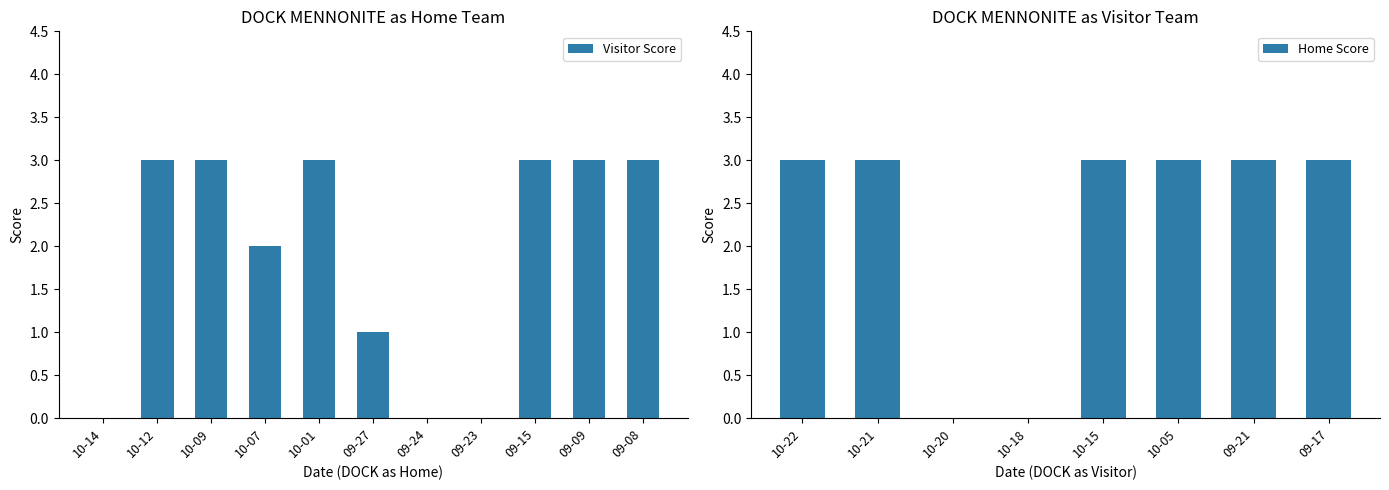

Reading left to right, what are all the values shown in this chart?

Home Score: 10-22=3	10-21=3	10-20=0	10-18=0	10-15=3	10-05=3	09-21=3	09-17=3
Visitor Score: 10-14=0	10-12=3	10-09=3	10-07=2	10-01=3	09-27=1	09-24=0	09-23=0	09-15=3	09-09=3	09-08=3